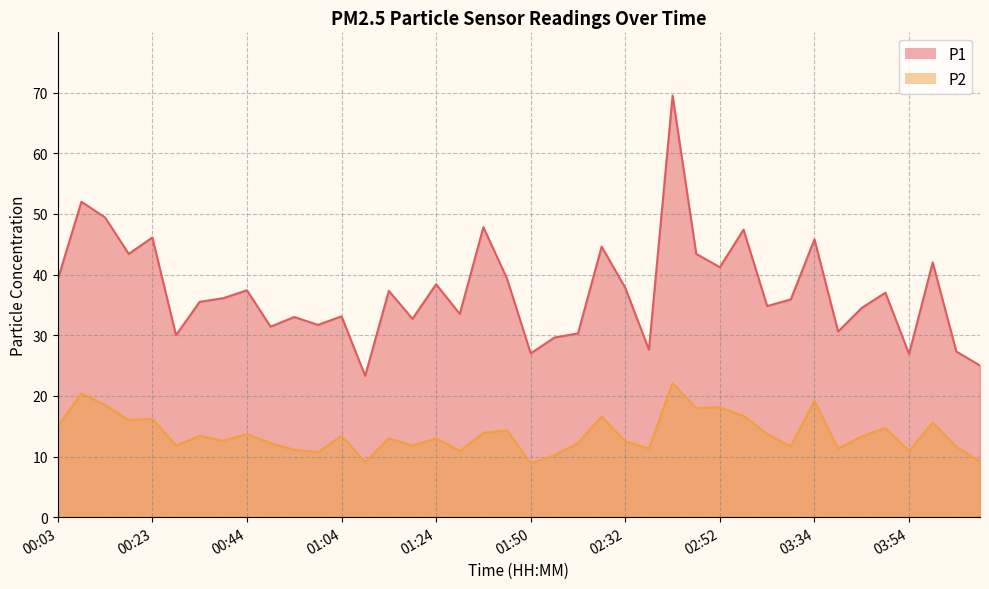

What are all the series names shown in the legend?

P1, P2